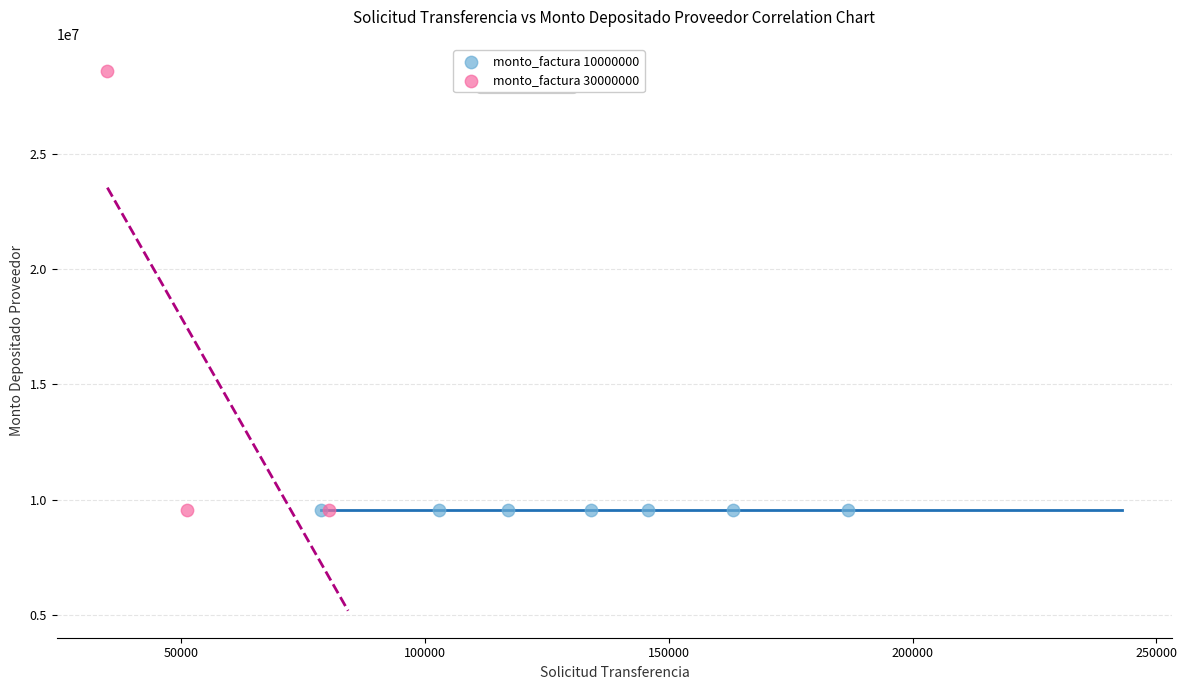

Which series has the widest spread of Y values?

monto_factura 30000000